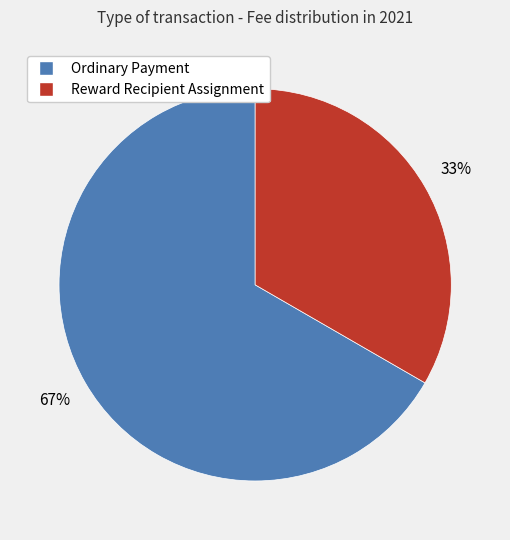

What is the majority slice?

Ordinary Payment